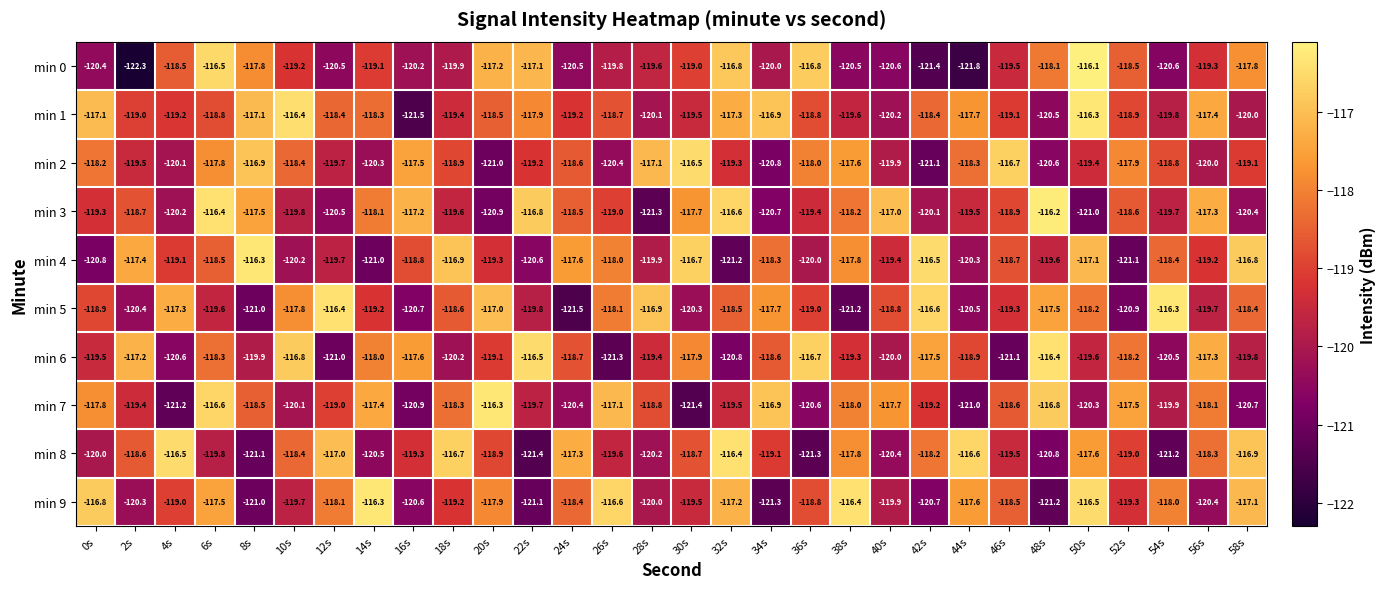

The value of min 0 at 8s is -154.5. True or false?

False